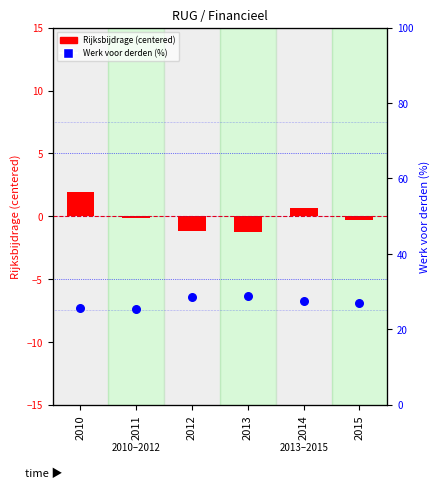

Is the value of Rijksbijdrage (centered) at 2010 greater than the value of Werk voor derden (%) at 2015?

No